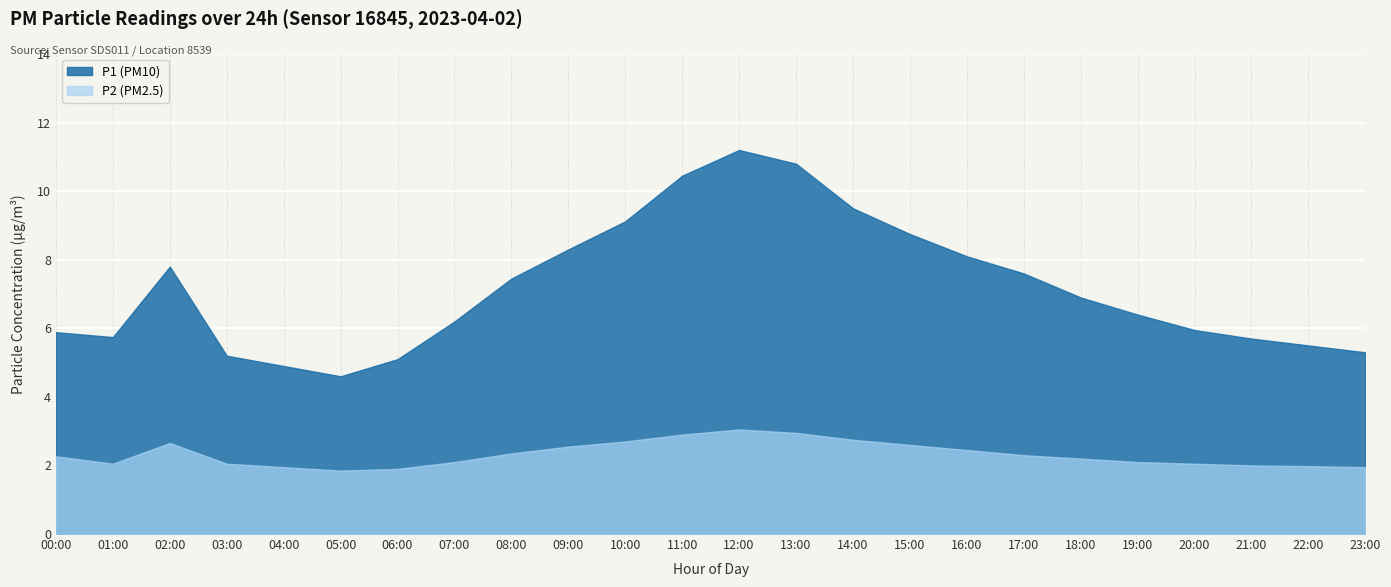

True or false: P2 and P1 intersect in this chart.

False